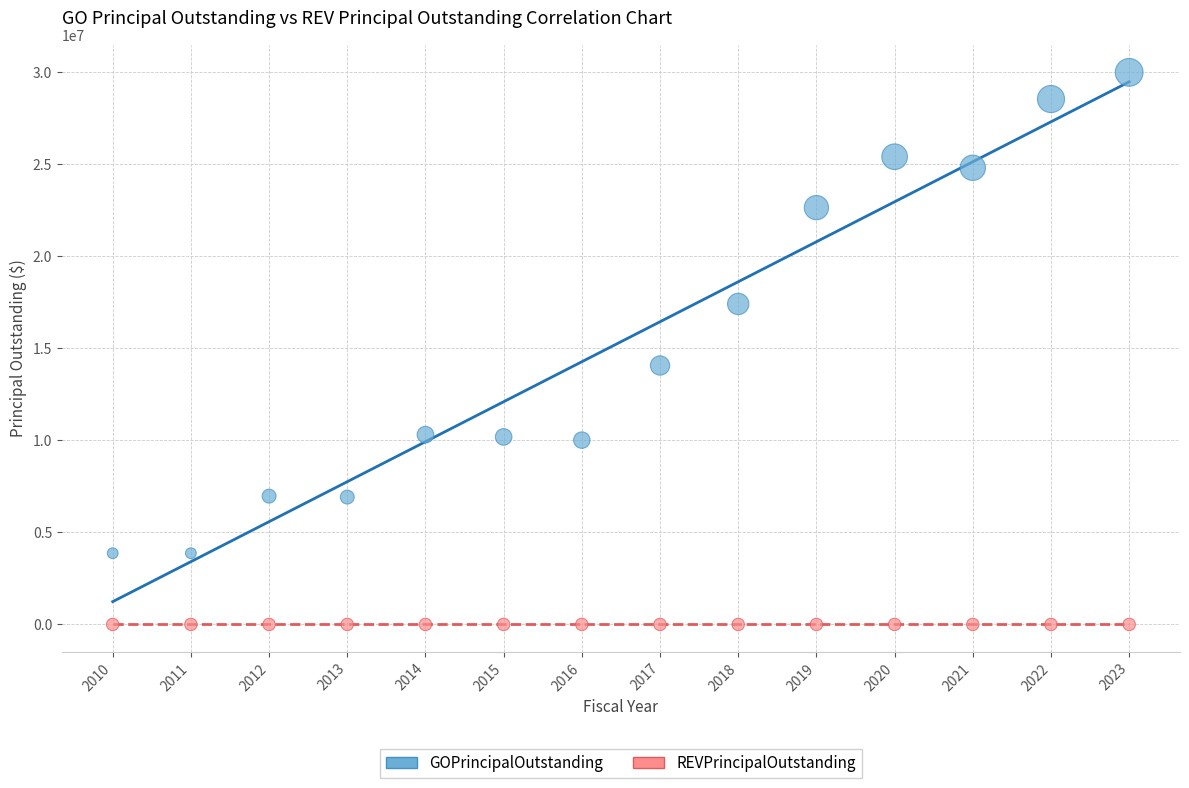

What are all the series names shown in the legend?

GOPrincipalOutstanding, REVPrincipalOutstanding